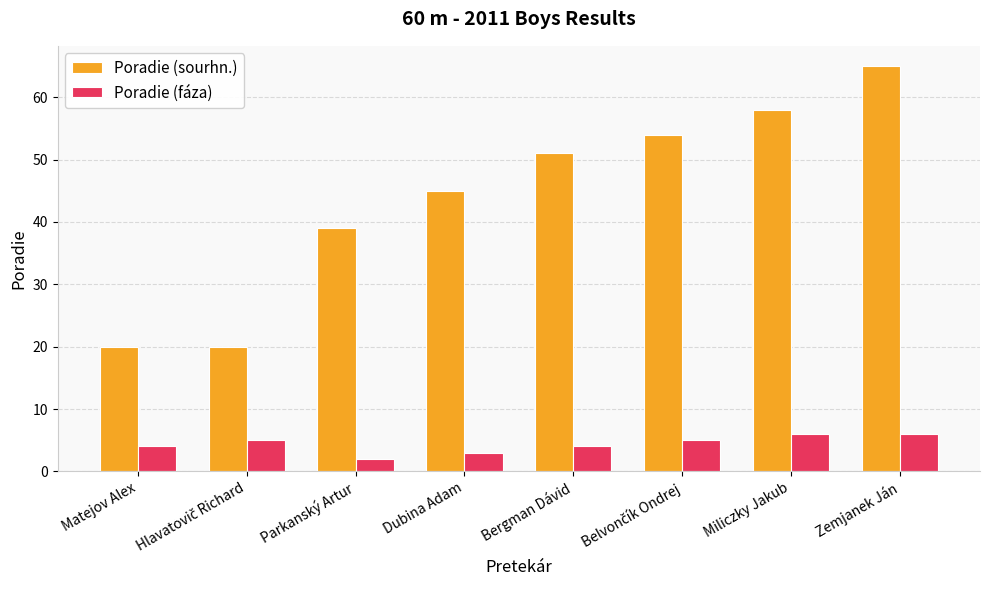

What position from the left is Bergman Dávid?

5